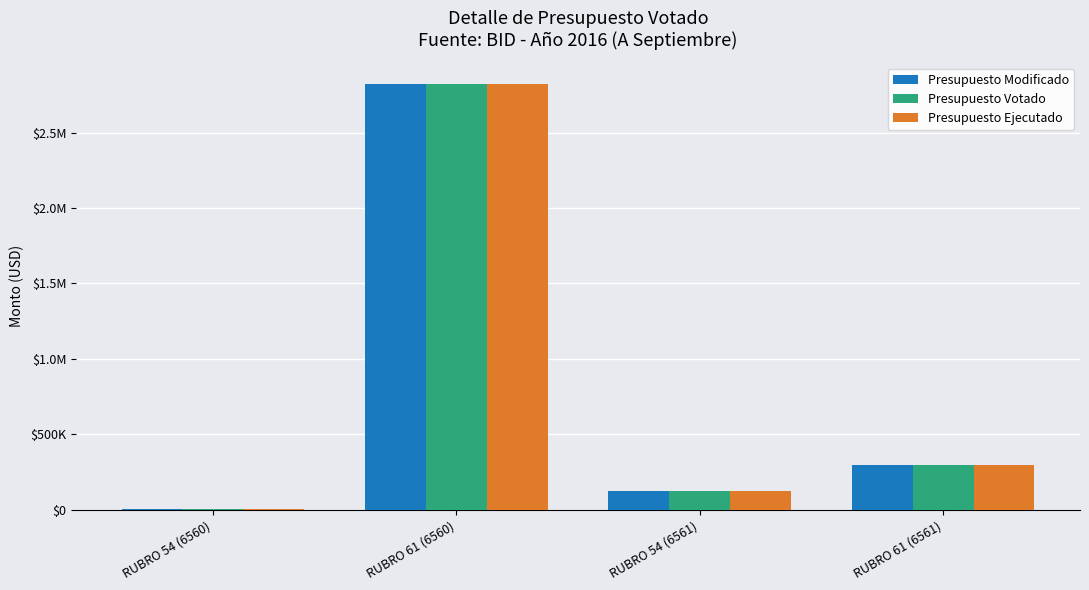

Does the chart contain stacked bars?

No